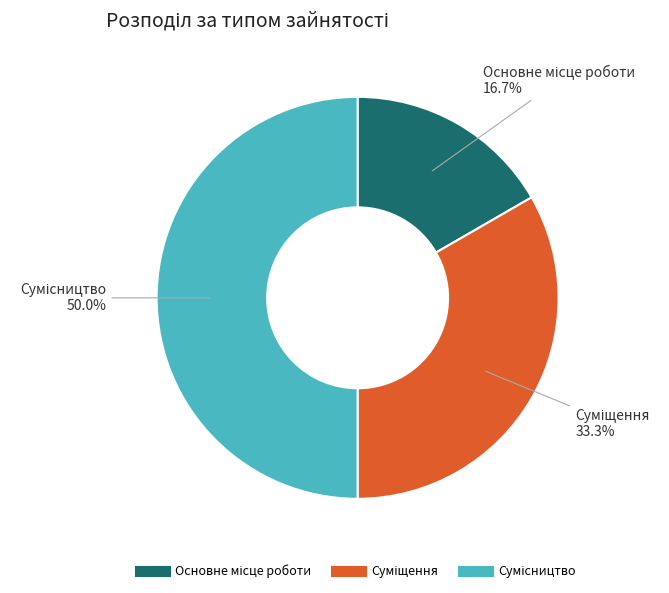

Which has a higher value, Суміщення or Основне місце роботи?

Суміщення